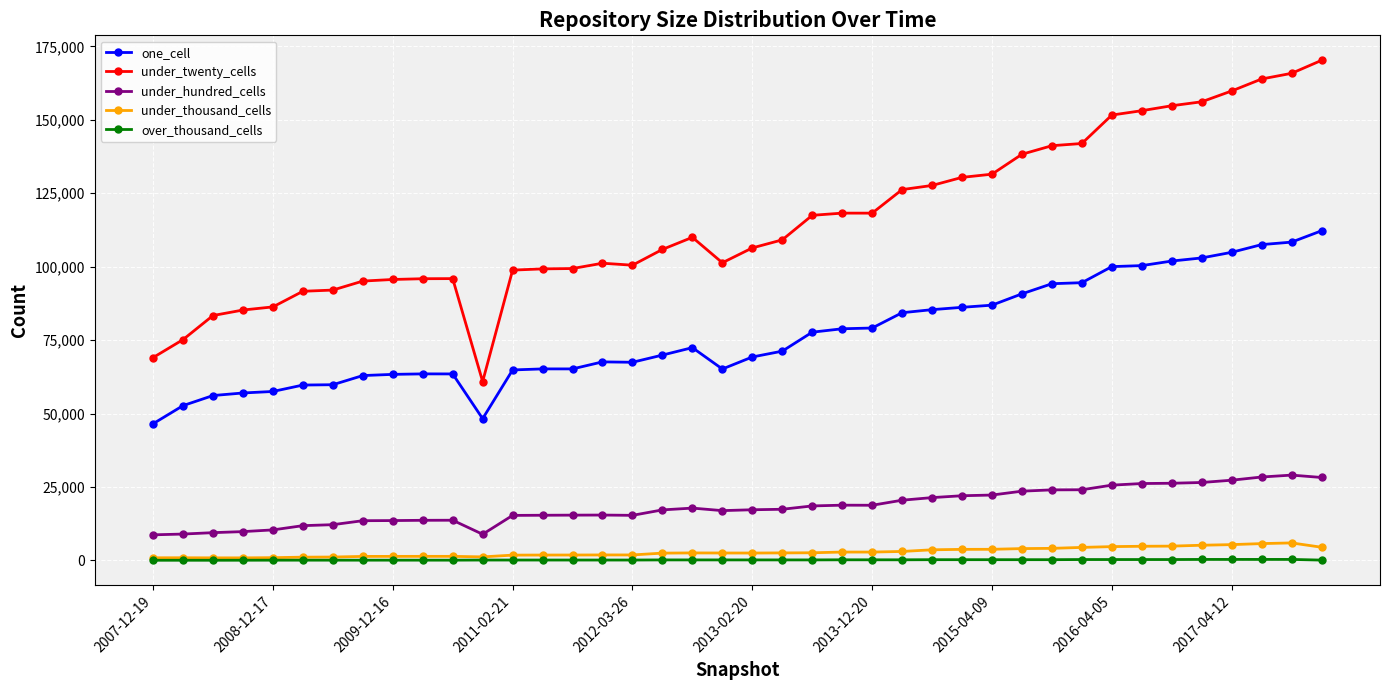

What is the greatest value displayed?

170224